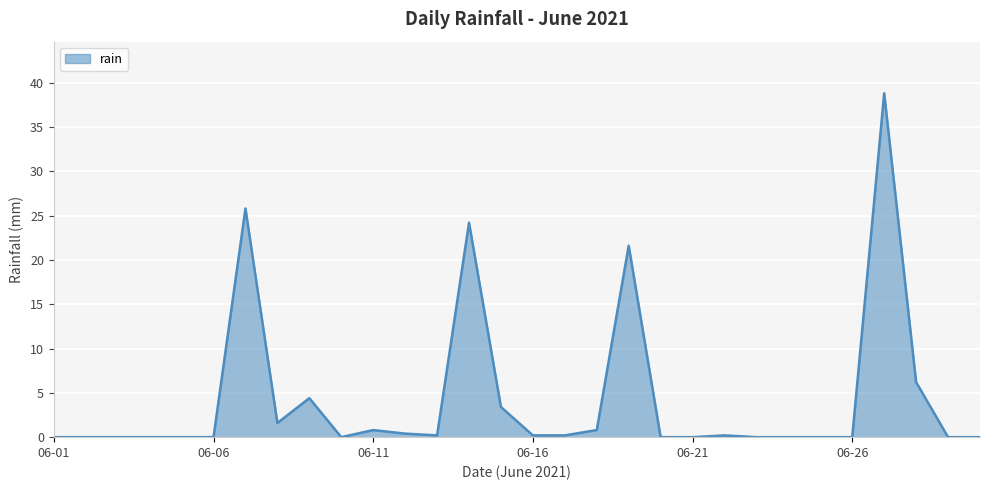

What is the greatest value displayed?

38.8